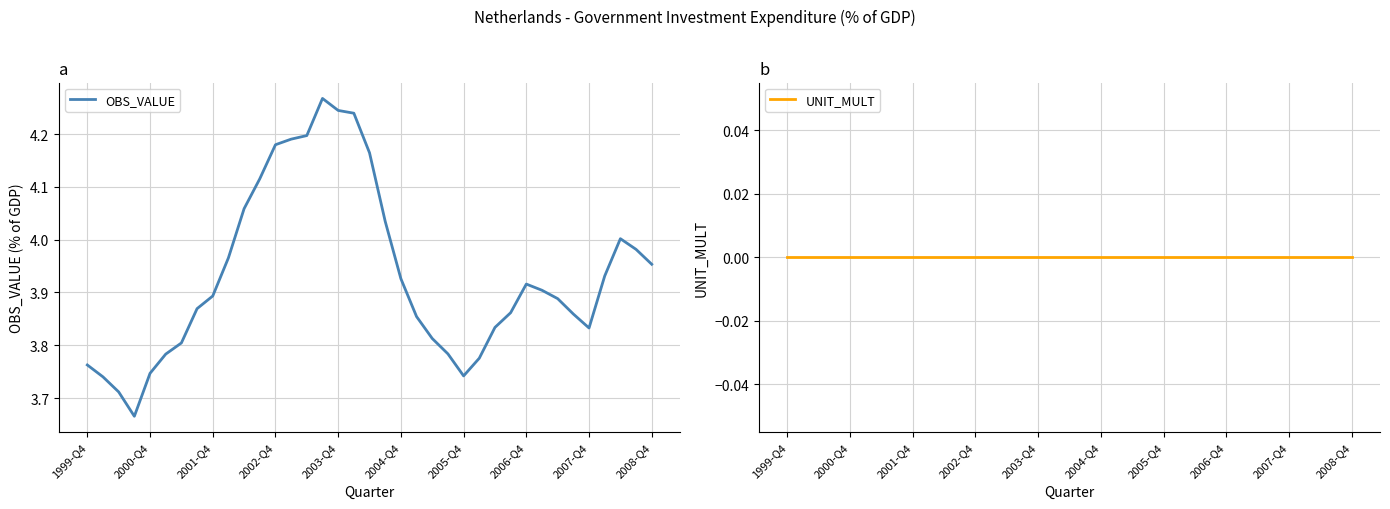

Which series changed the most between 2003-Q4 and 22?

OBS_VALUE